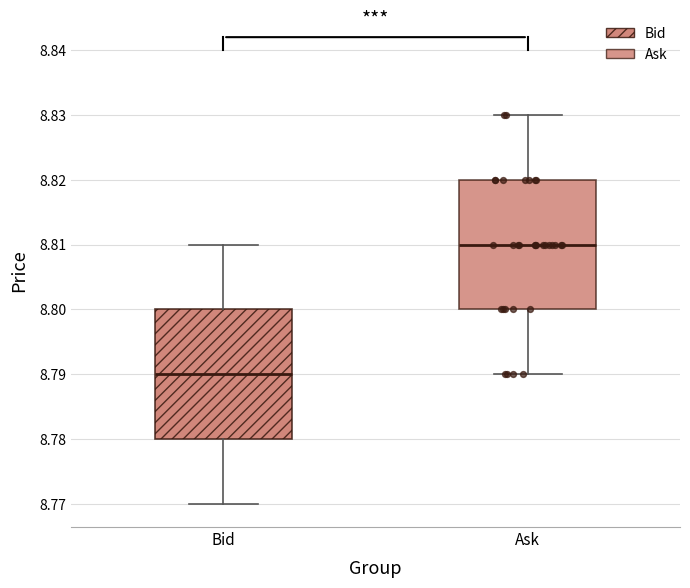

Reading left to right, read every box against the y-axis: the position of its median line, the range the box covers, and the ends of its whiskers. The values are not printed on the chart, so give them approximately, as read against the axis.

Bid: median 8.79, box 8.78 to 8.80, whiskers 8.77 to 8.81
Ask: median 8.81, box 8.80 to 8.82, whiskers 8.79 to 8.83